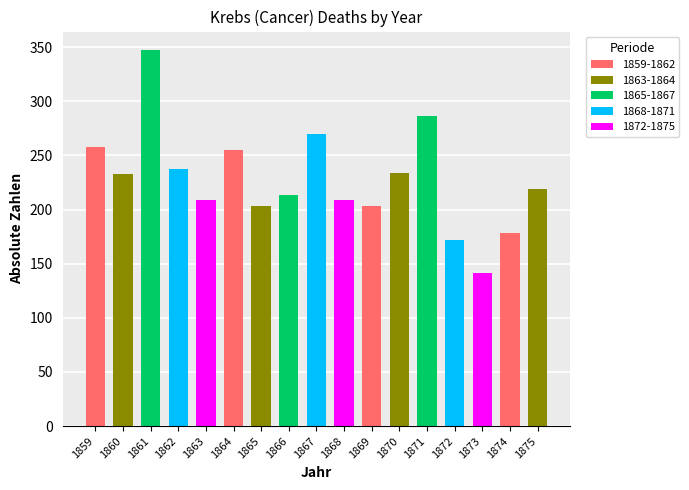

Which label corresponds to the smallest value in the chart?

1873